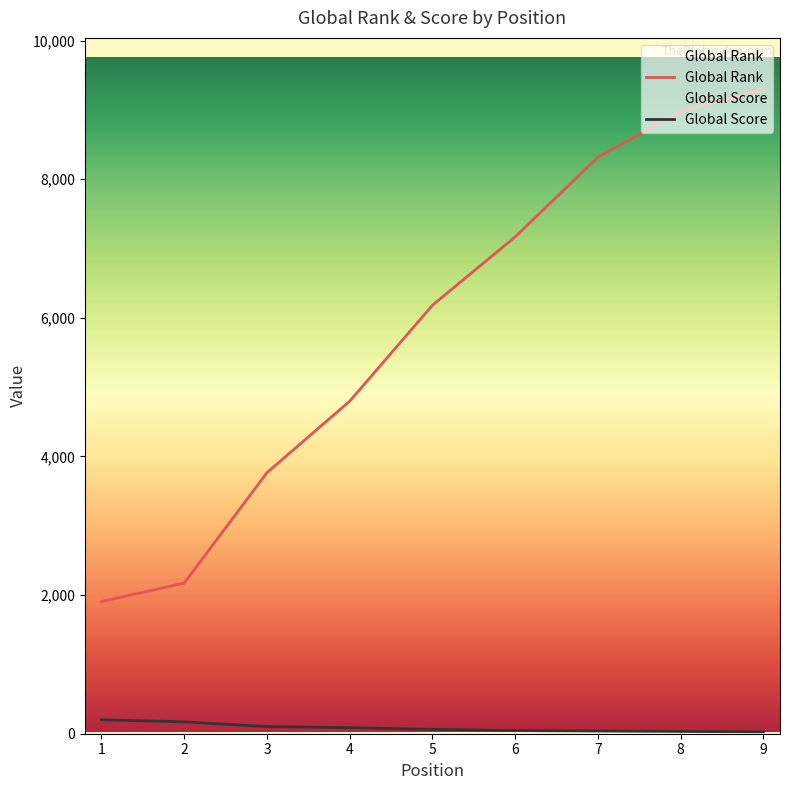

List the series in order of their peak value, lowest first.

Global Score, Global Rank